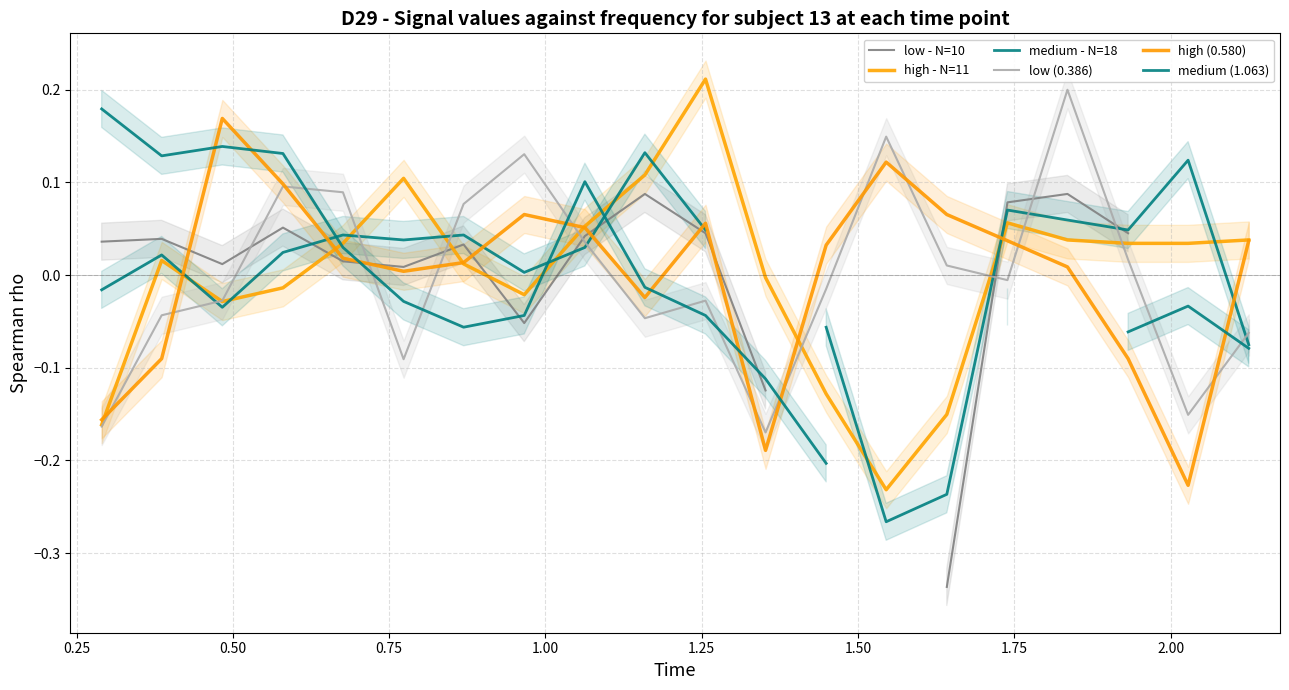

How many values in medium - N=18 are below zero?

6